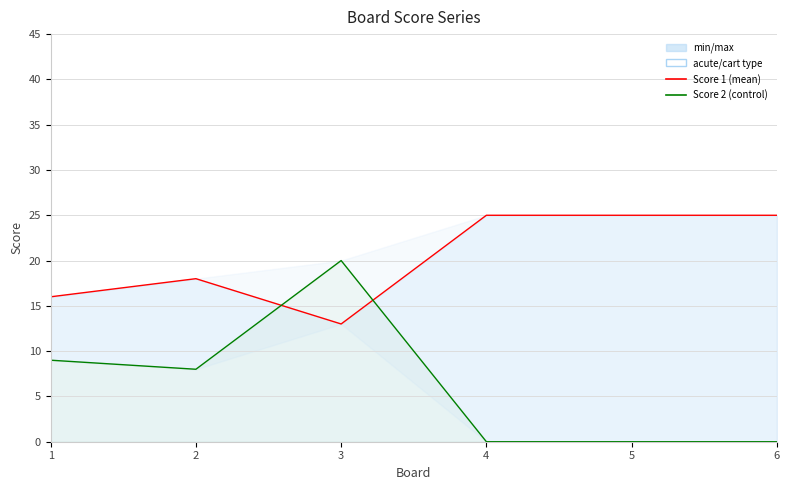

Reading left to right, what are all the values shown in this chart?

Score 1: 16	18	13	25	25	25
Score 2: 9	8	20	0	0	0